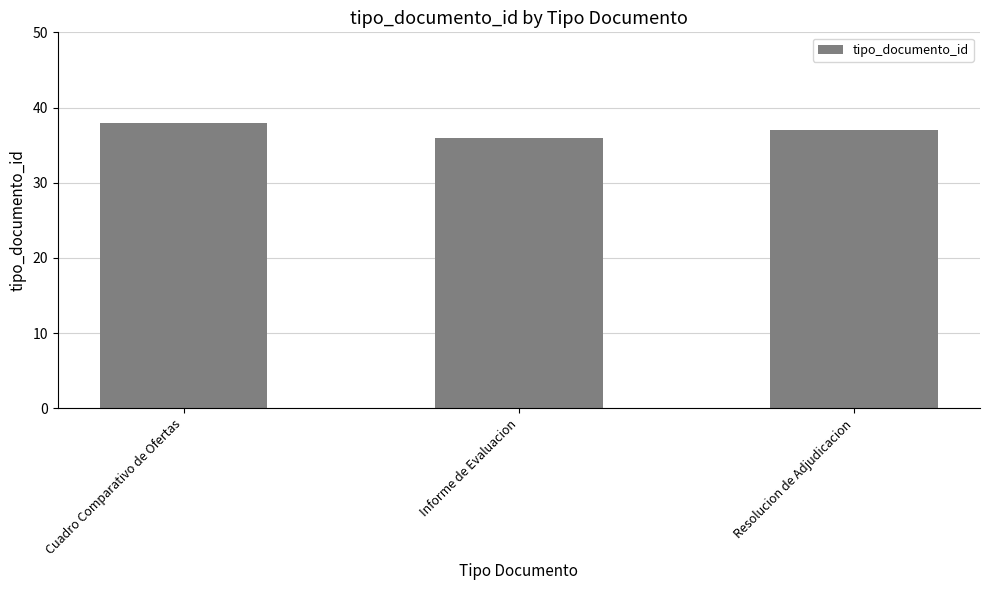

What is the change in value from Informe de Evaluacion to Resolucion de Adjudicacion?

+1